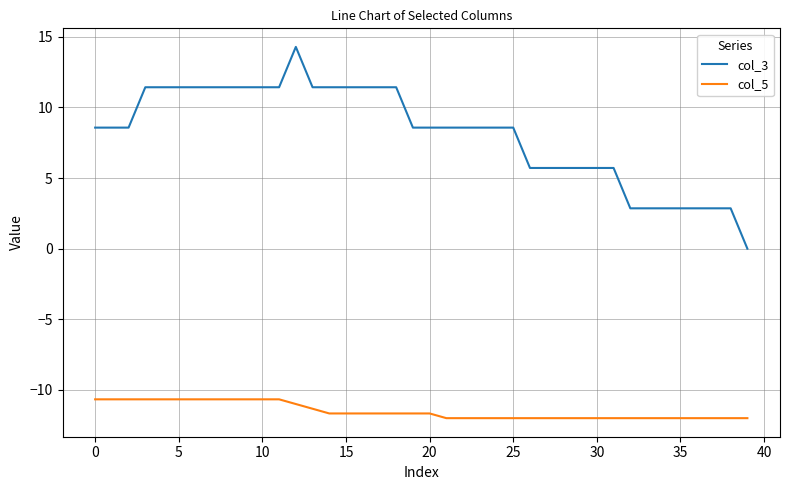

Which series has the largest range (max minus min)?

col_3